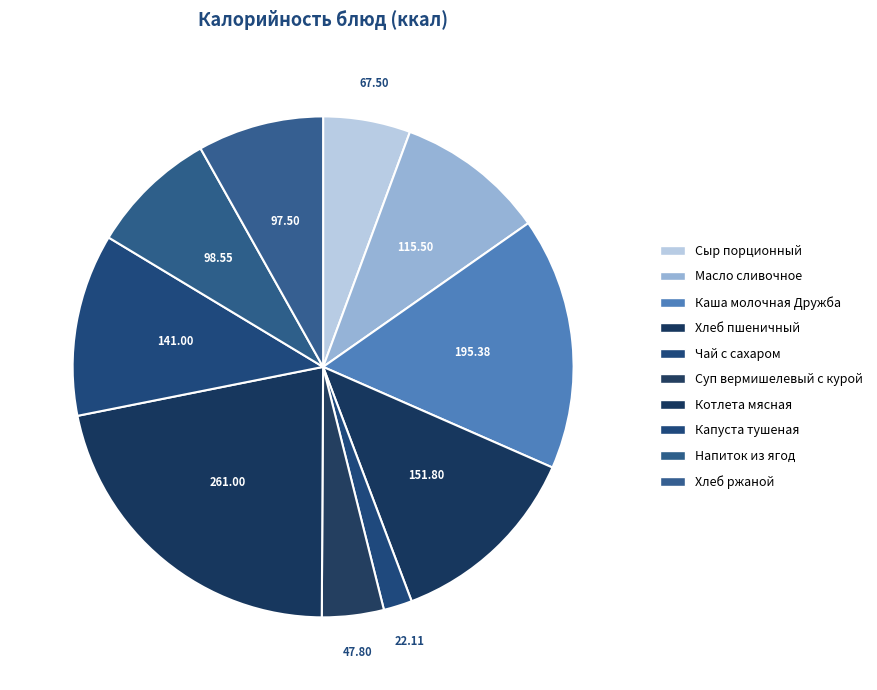

How many slices are in this pie chart?

10